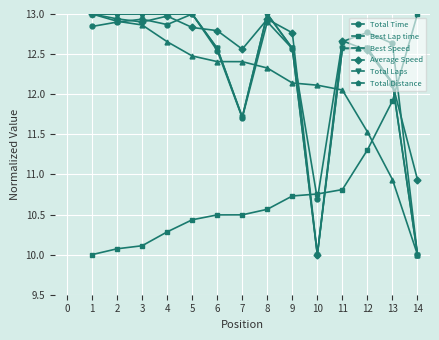

Does the chart have visible grid lines?

Yes